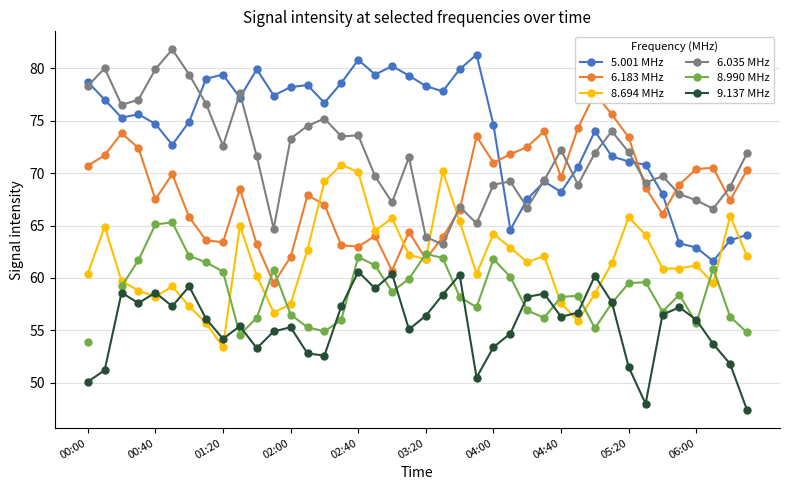

What is the maximum value for 5.001 MHz?

81.3